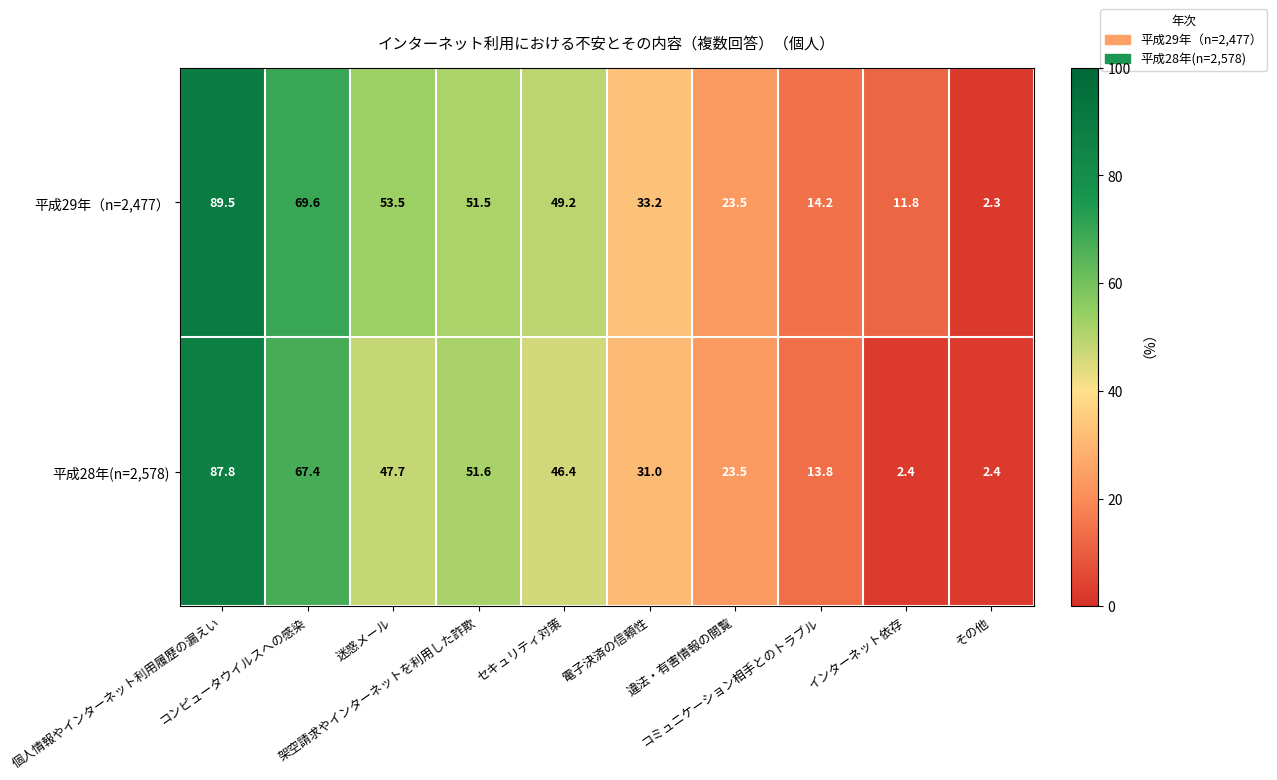

At how many categories does at least one series exceed 58?

2